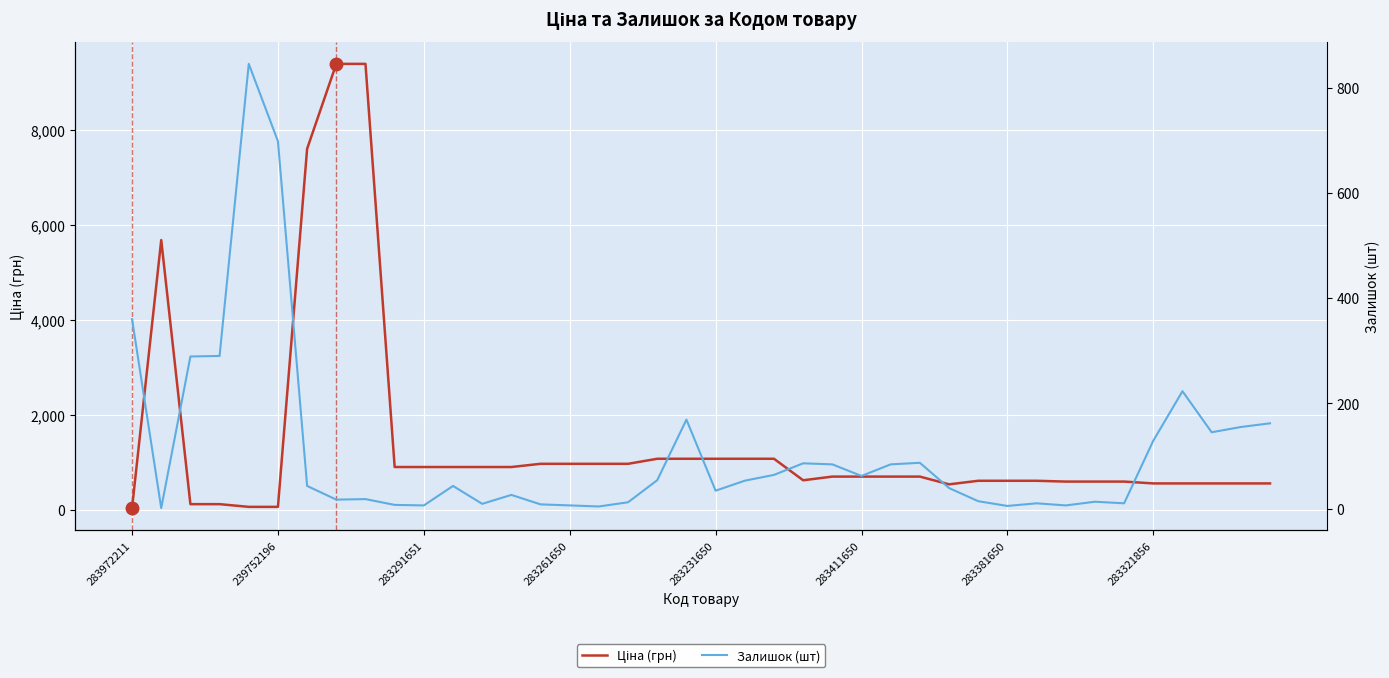

What is the label of the 27th point from the left?

26